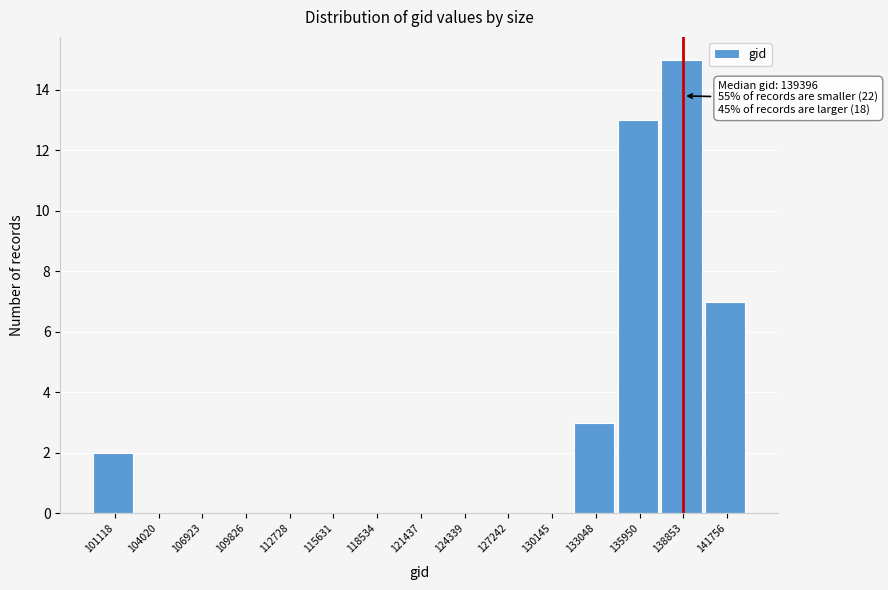

Reading left to right, transcribe all the data shown in this chart.

101118=2	104020=0	106923=0	109826=0	112728=0	115631=0	118534=0	121437=0	124339=0	127242=0	130145=0	133048=3	135950=13	138853=15	141756=7